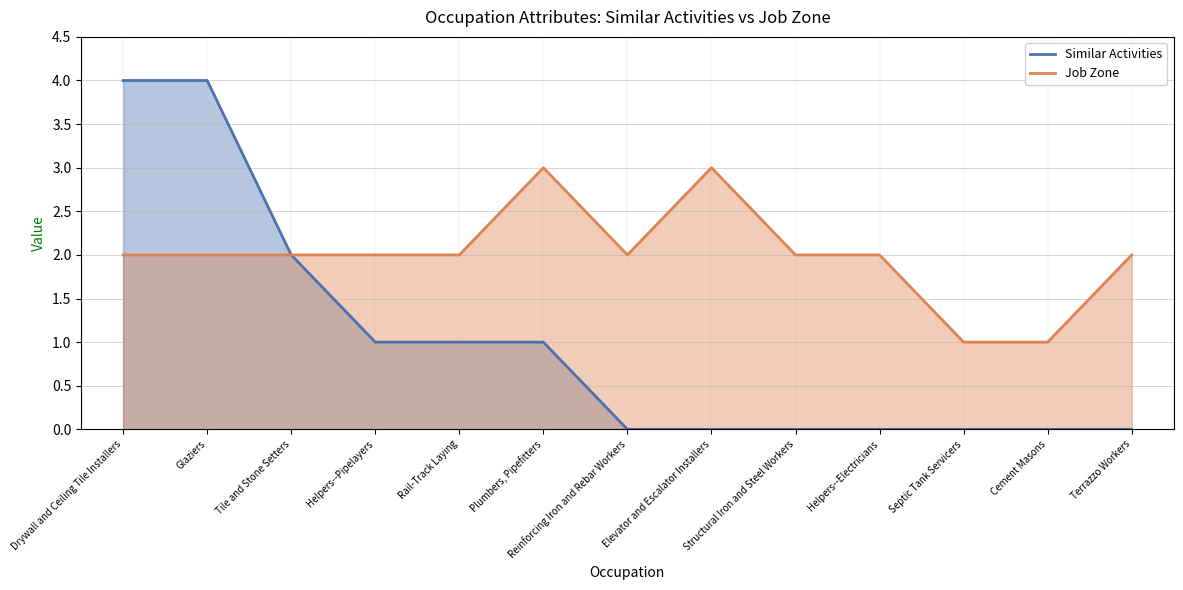

How many categories are shown in the chart?

13